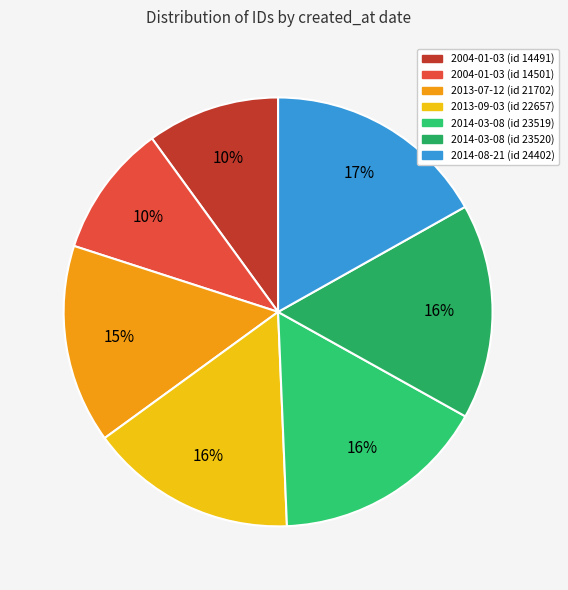

Which has a higher value, 2004-01-03 (id 14491) or 2014-08-21 (id 24402)?

2014-08-21 (id 24402)